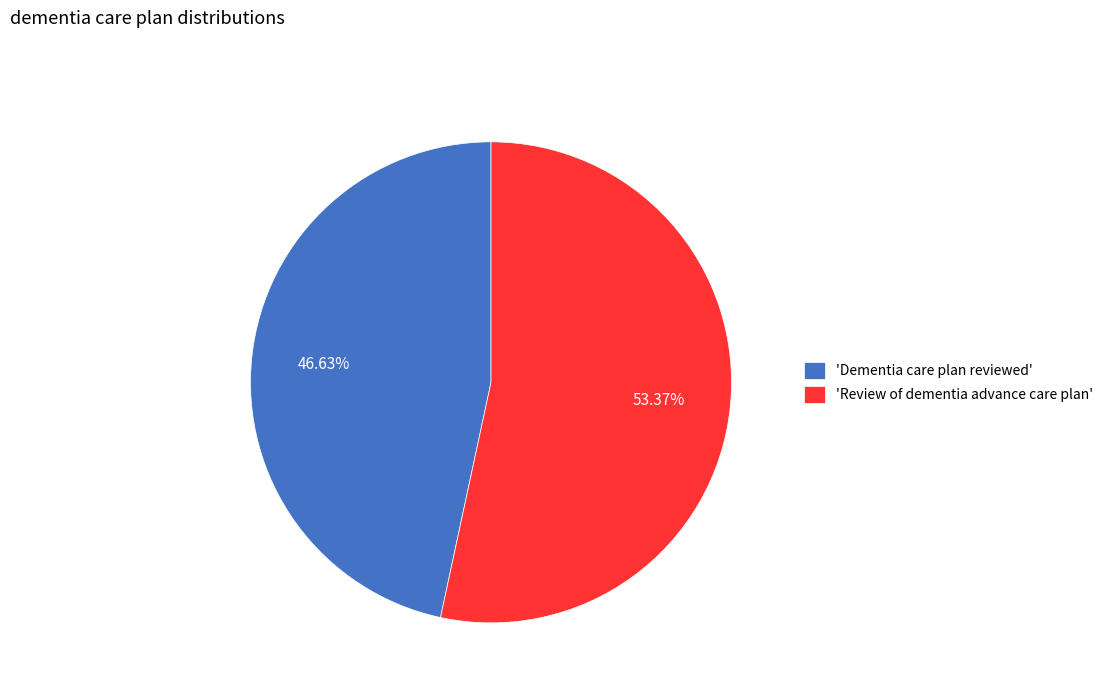

Is the sum of 'Dementia care plan reviewed' and 'Review of dementia advance care plan' greater than half?

Yes